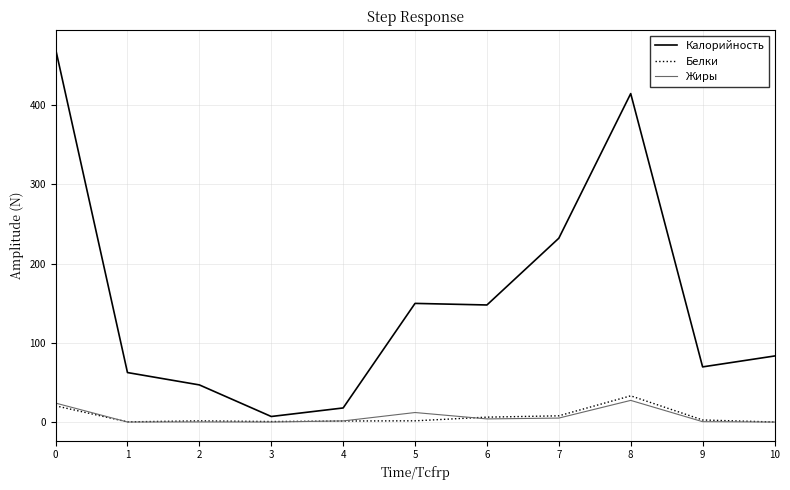

What is the total value across all series at 1?

62.8